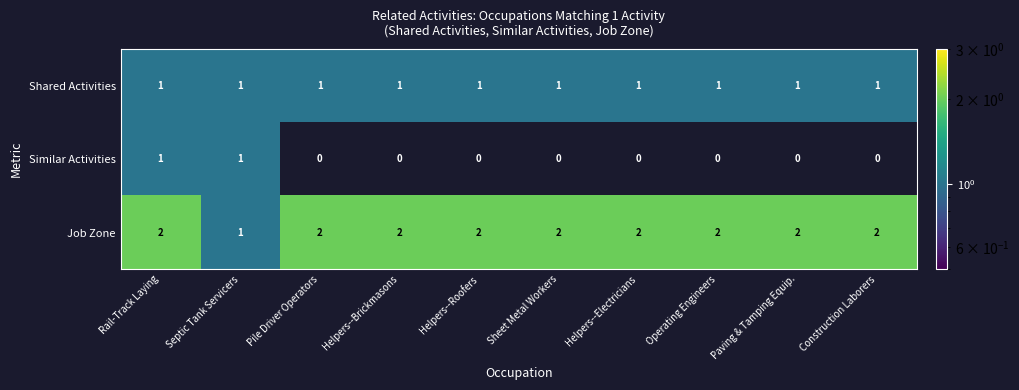

What is the sum of all Shared Activities values?

10